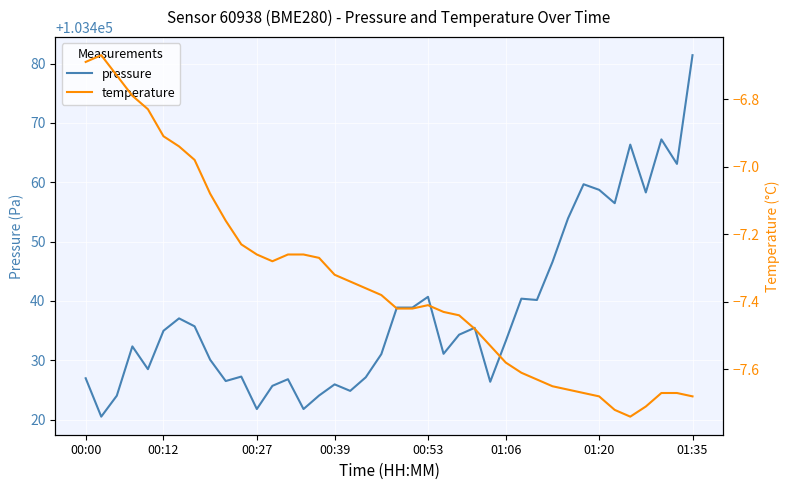

True or false: temperature has a value of -7.2 at 10.

True